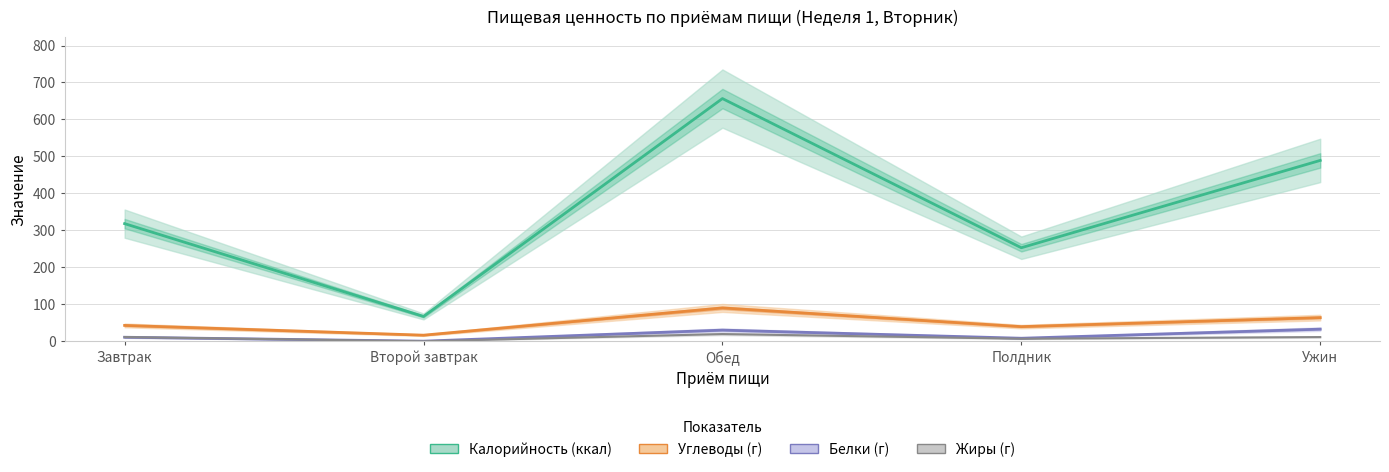

Which series changed the most between Завтрак and Второй завтрак?

Калорийность (ккал)